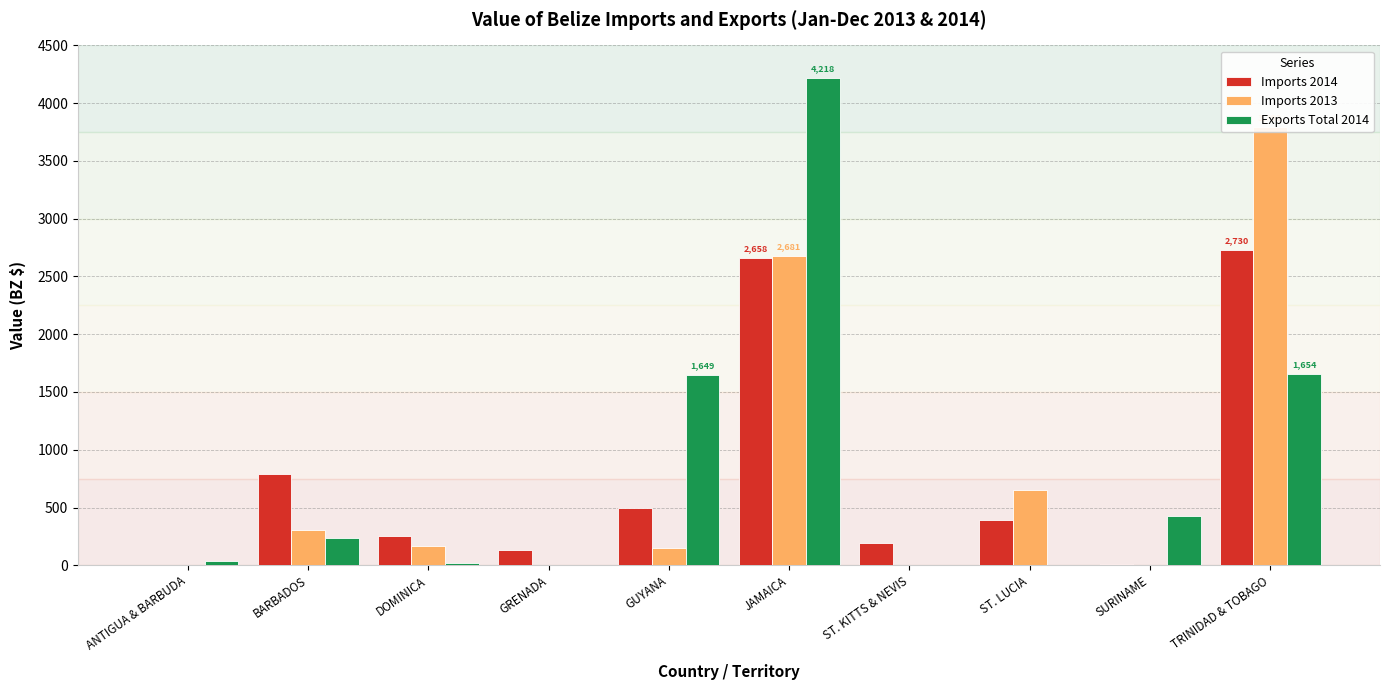

What is the total value across all series at ST. LUCIA?

1051.8